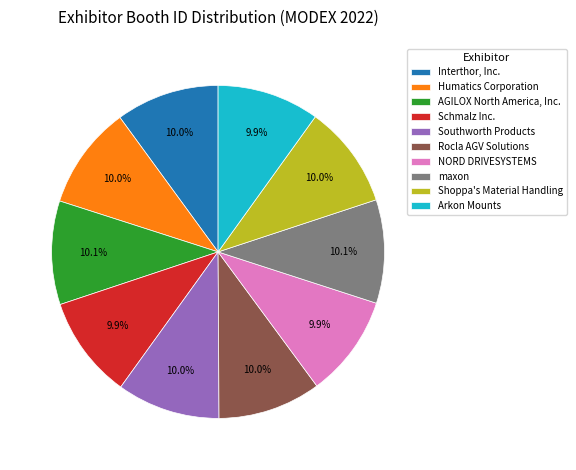

True or false: Southworth Products accounts for 10% of the total.

True